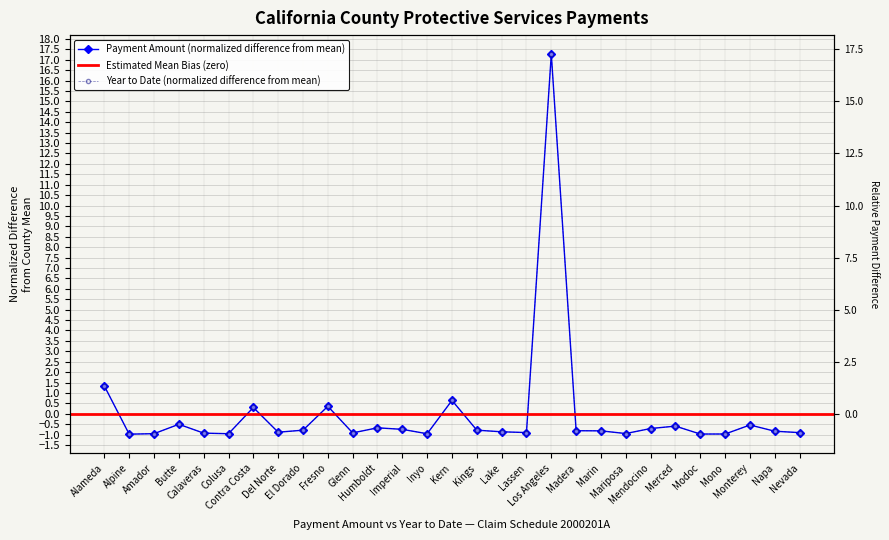

How many negative values does the Payment Amount series have?

24